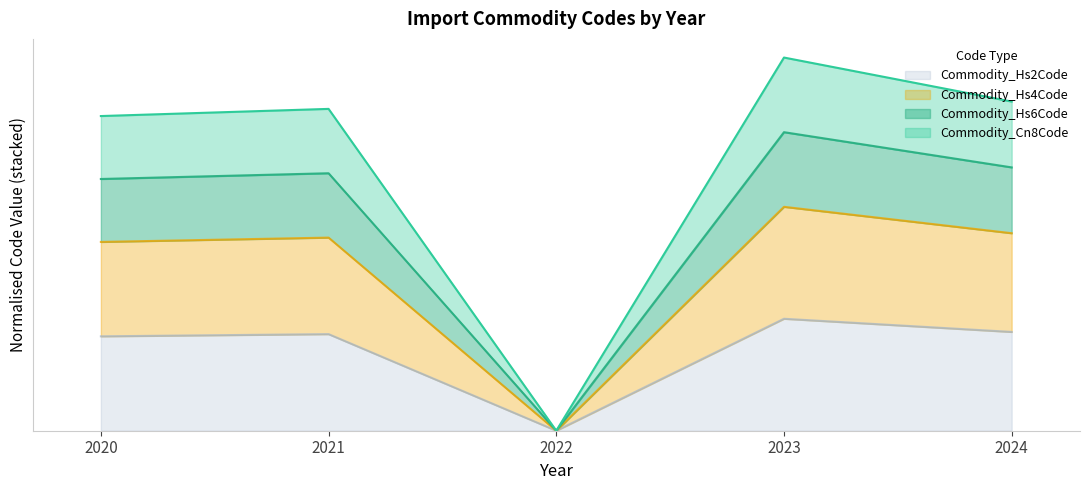

True or false: Commodity_Hs2Code and Commodity_Hs4Code intersect in this chart.

False